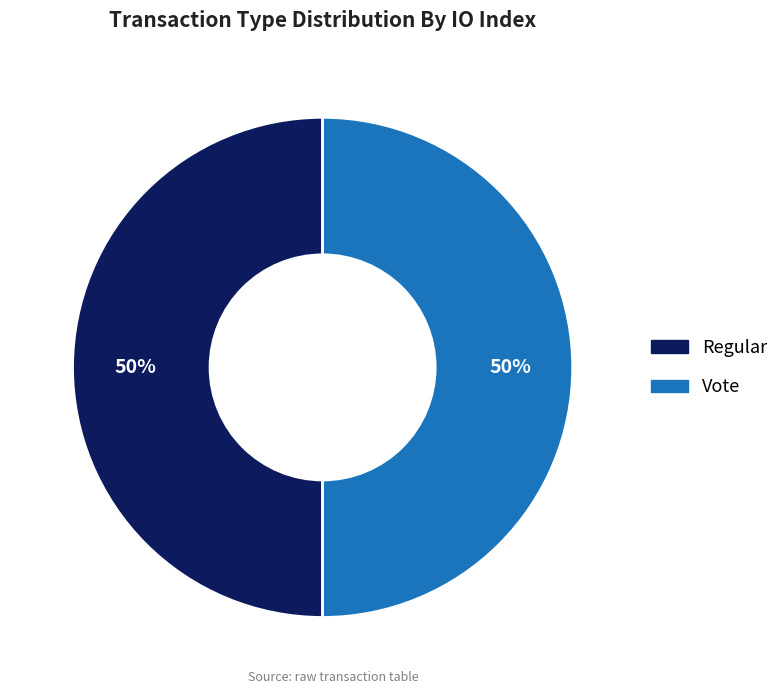

The Regular slice represents 11% of the pie. True or false?

False